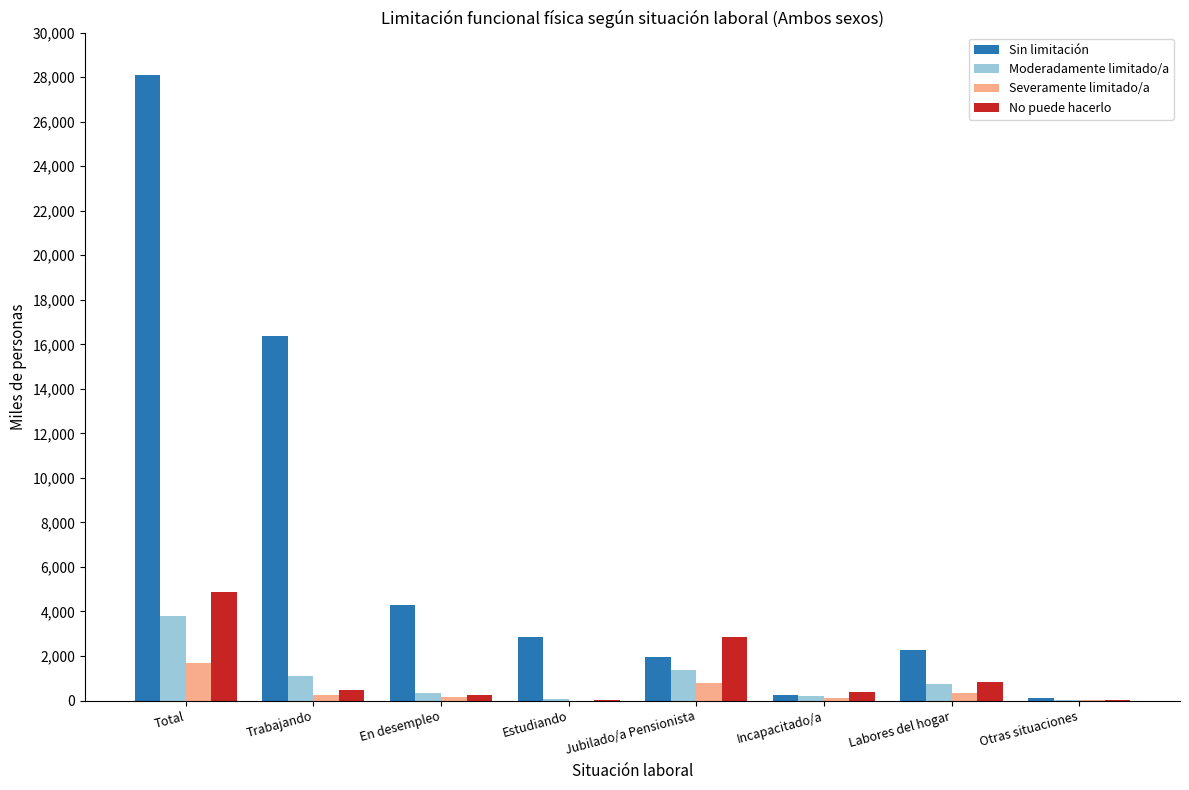

What is the spread (max minus min) of values at Estudiando?

2835.1